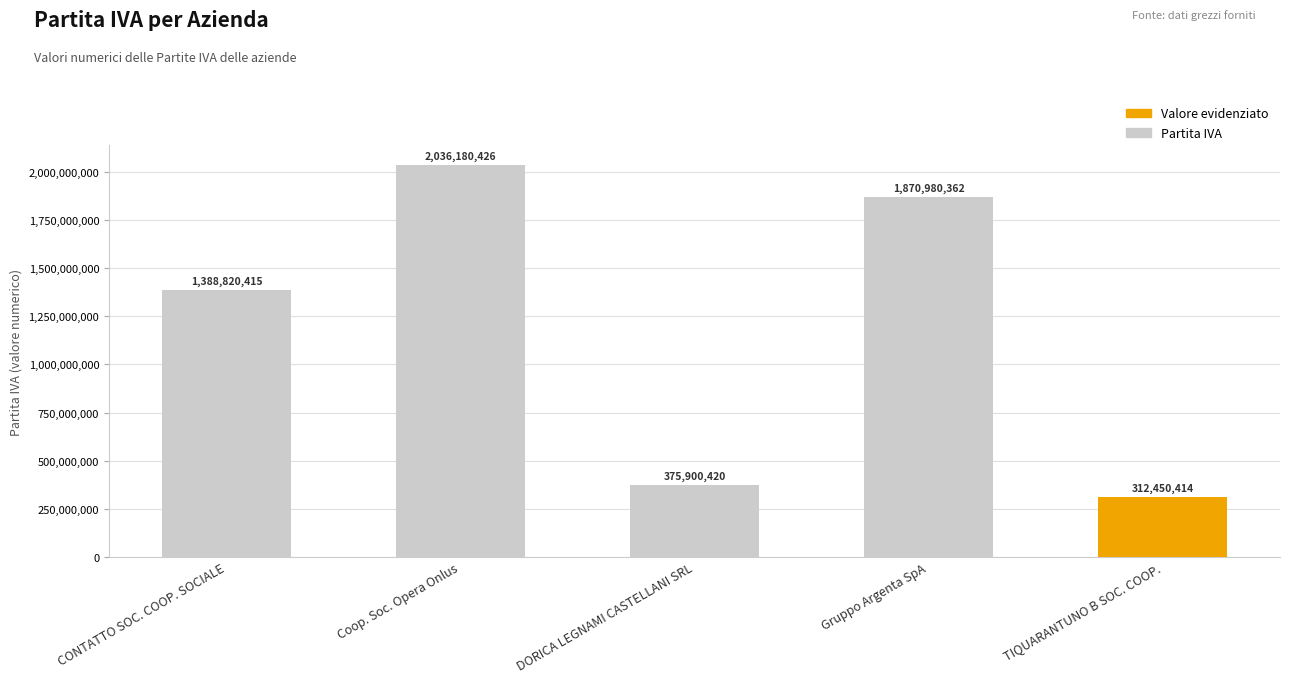

Where is the data nearest to the value 1174315420?

CONTATTO SOC. COOP. SOCIALE